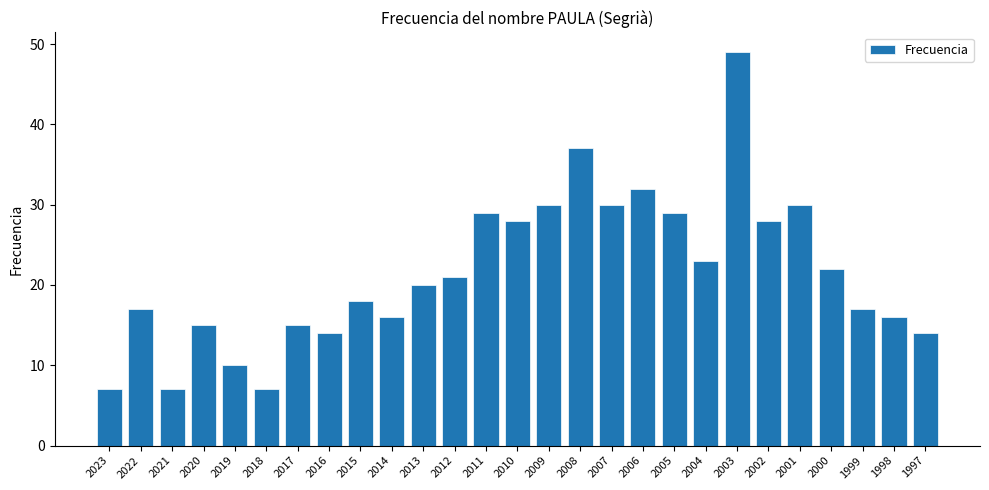

What is the value of the 16th bar from the left?

37